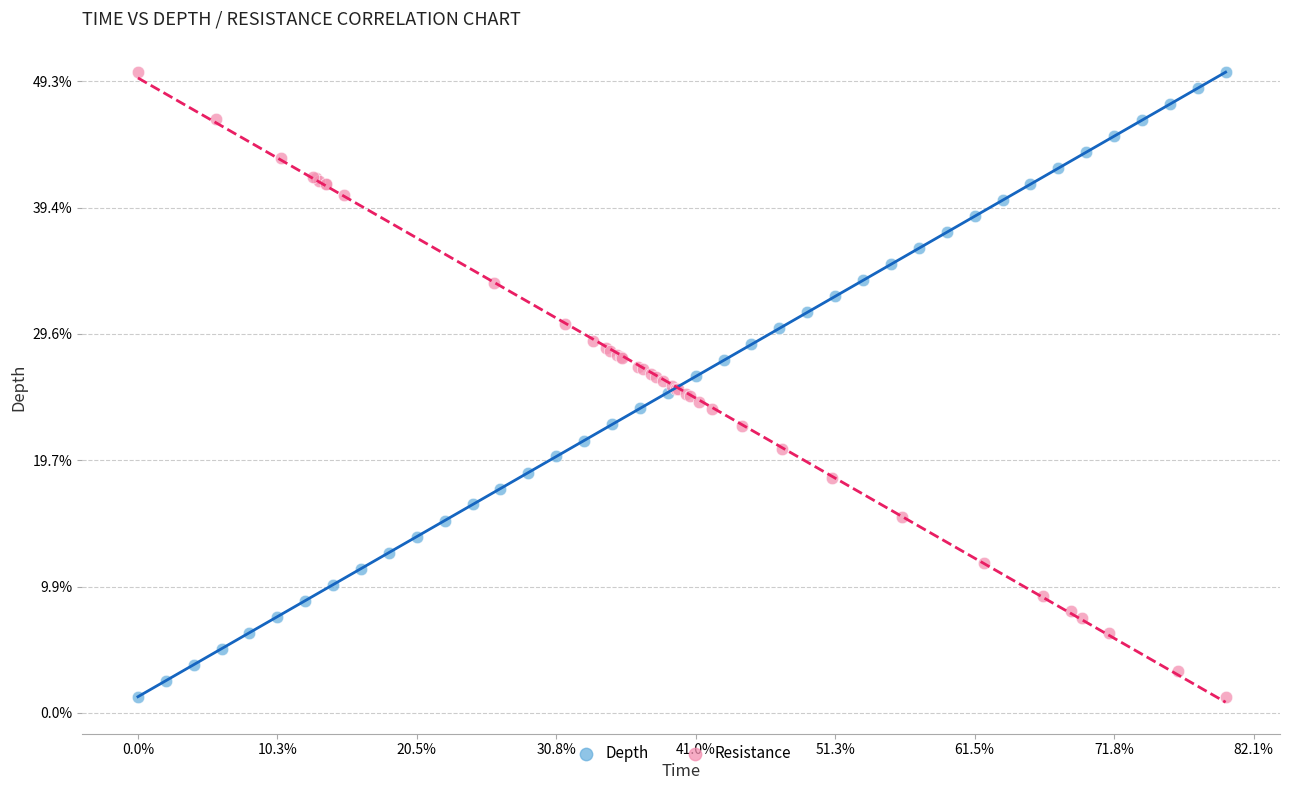

What are all the series names shown in the legend?

Depth, Resistance